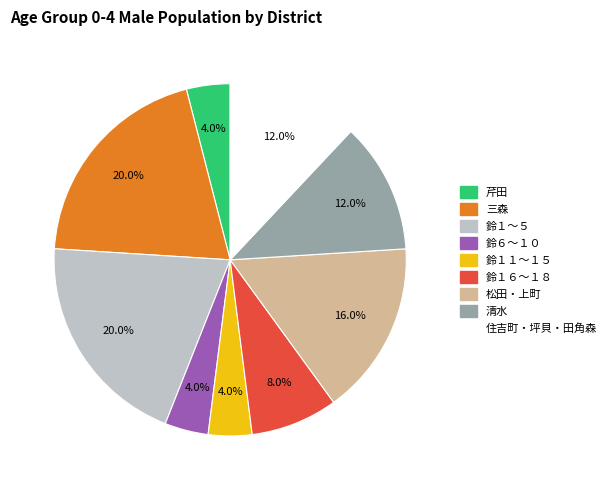

Is there any slice that represents more than half of the pie?

No